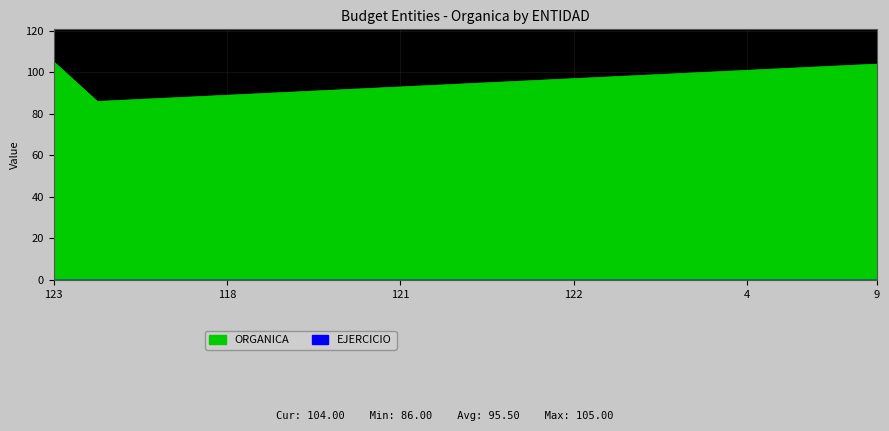

What is the ratio of the value at 116 to the value at 118?

1.0